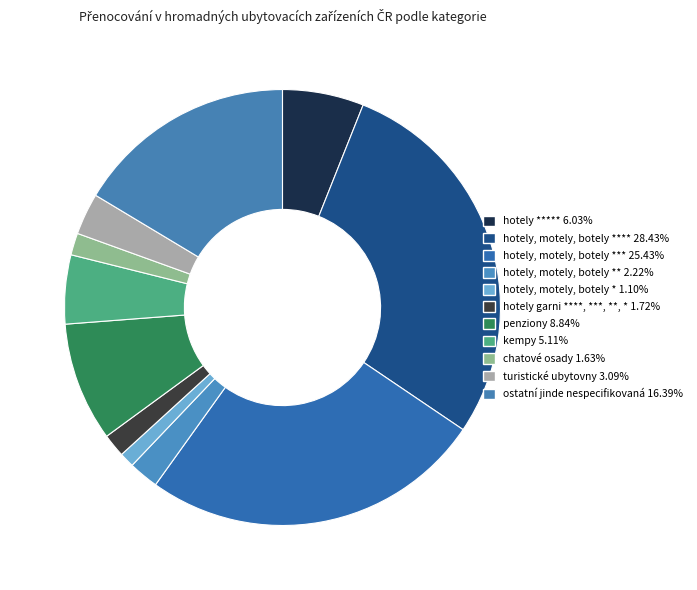

Rank the categories by value from highest to lowest.

hotely, motely, botely ****, hotely, motely, botely ***, ostatní jinde nespecifikovaná, penziony, hotely *****, kempy, turistické ubytovny, hotely, motely, botely **, hotely garni ****, ***, **, *, chatové osady, hotely, motely, botely *